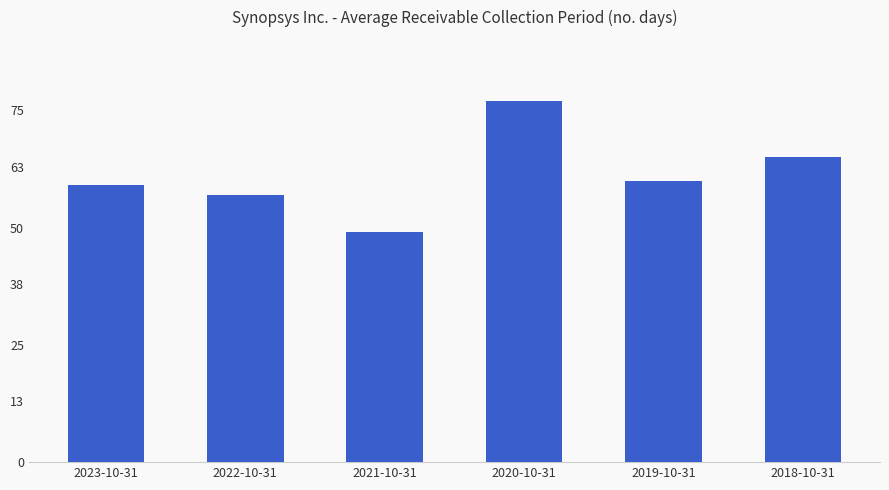

List the labels in order of value, smallest first.

2021-10-31, 2022-10-31, 2023-10-31, 2019-10-31, 2018-10-31, 2020-10-31